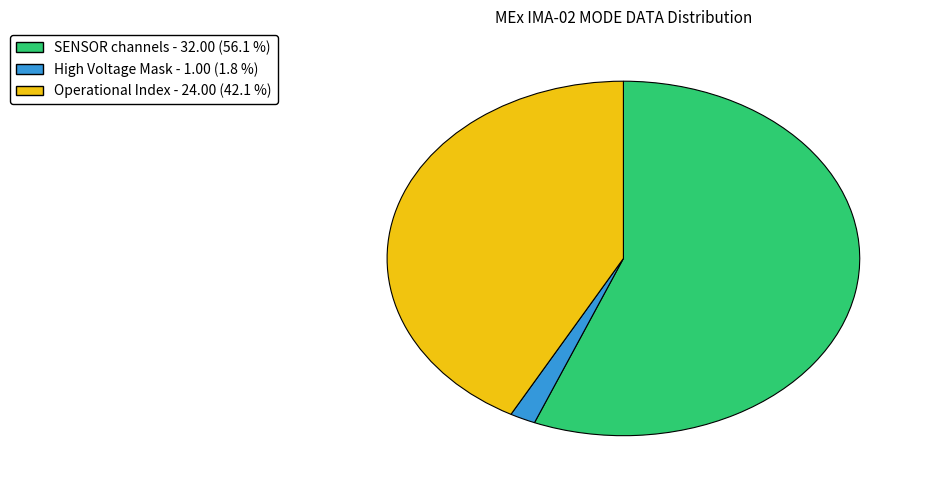

Is there a majority slice in this chart?

Yes